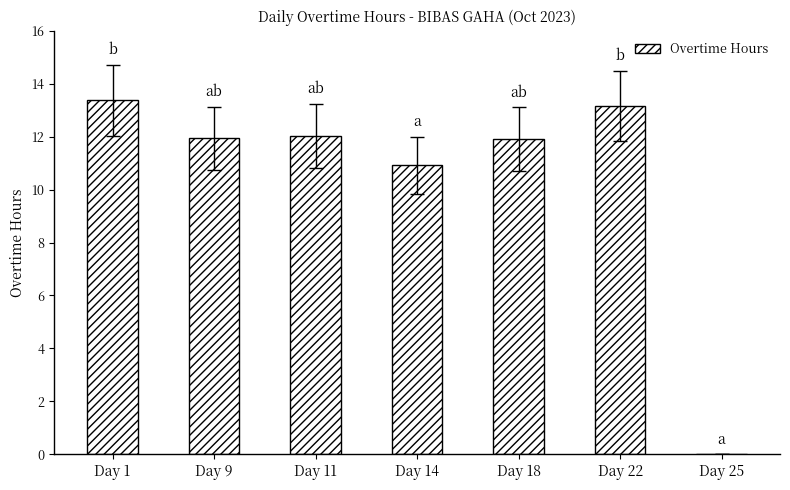

What is the sum of the values at Day 25 and Day 9?

11.9